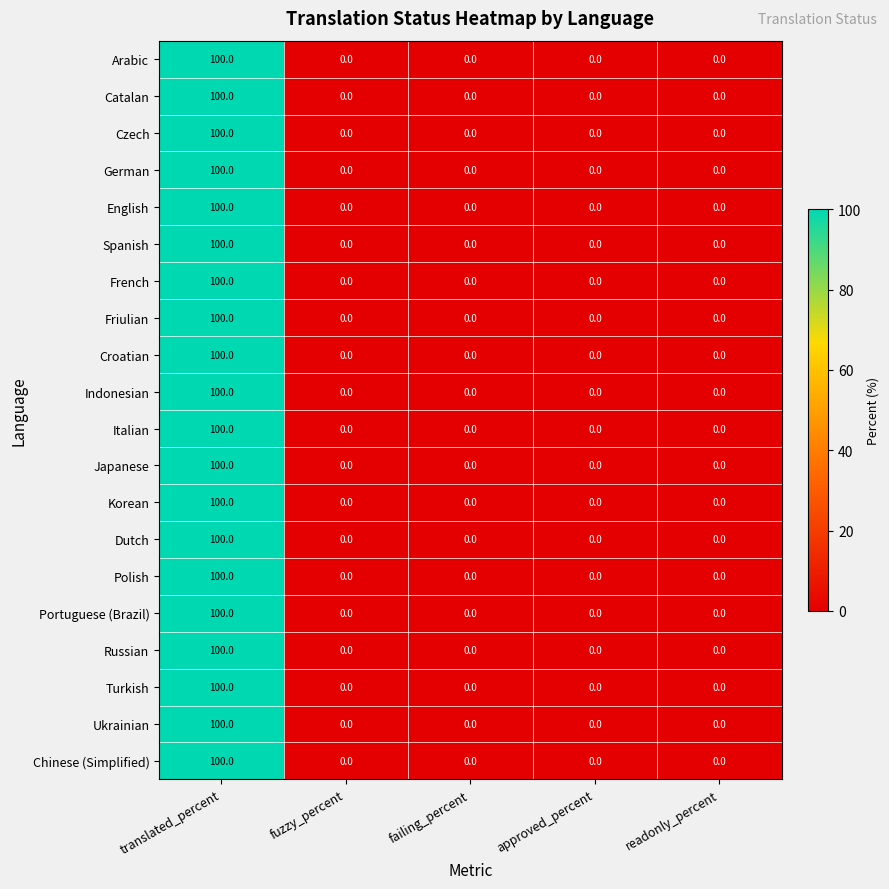

The Chinese (Simplified) series shows 38 at translated_percent. True or false?

False